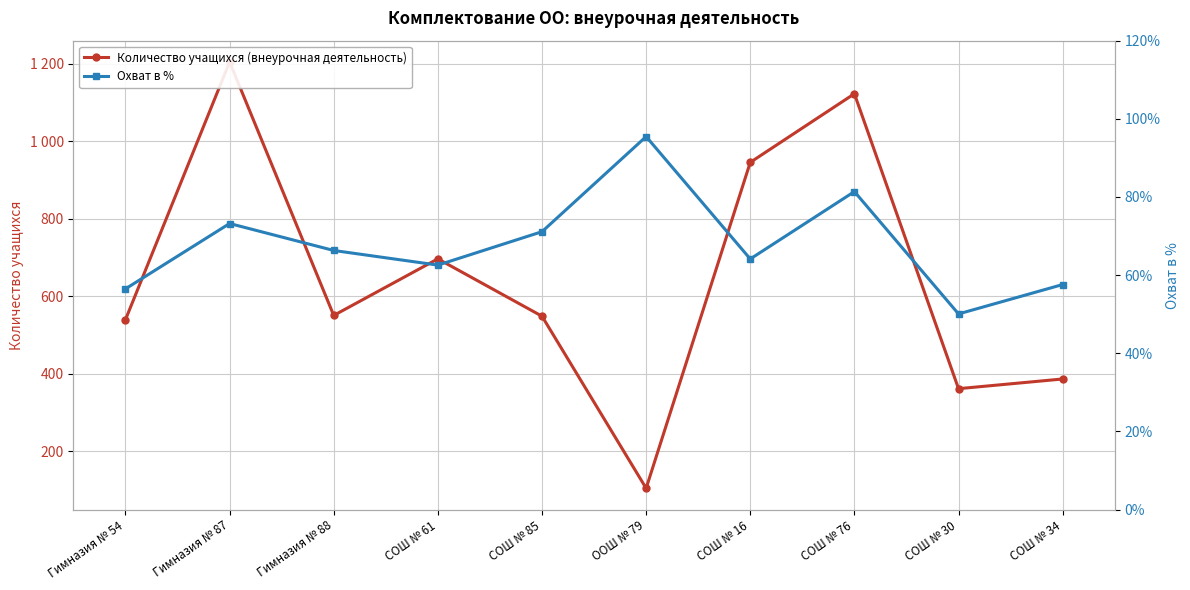

What is the value of the Количество учащихся (внеурочная деятельность) point at the 1st from the left?

540.0